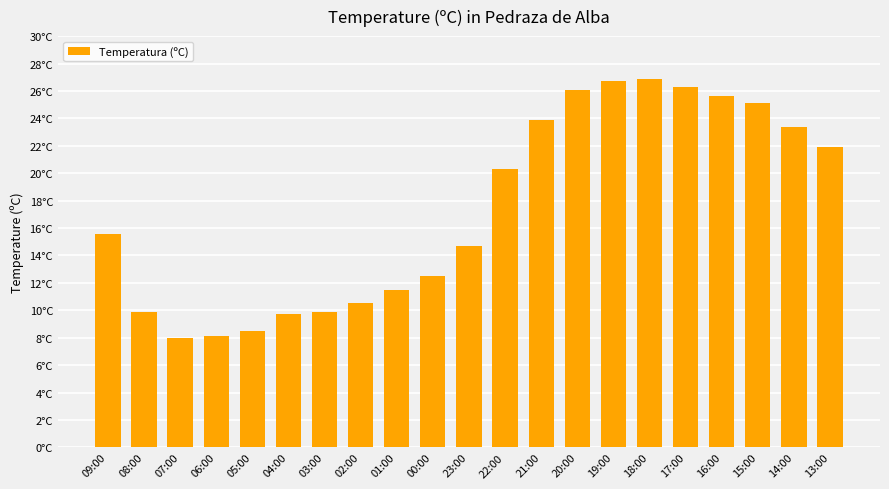

What is the minimum value shown in the chart?

8.0